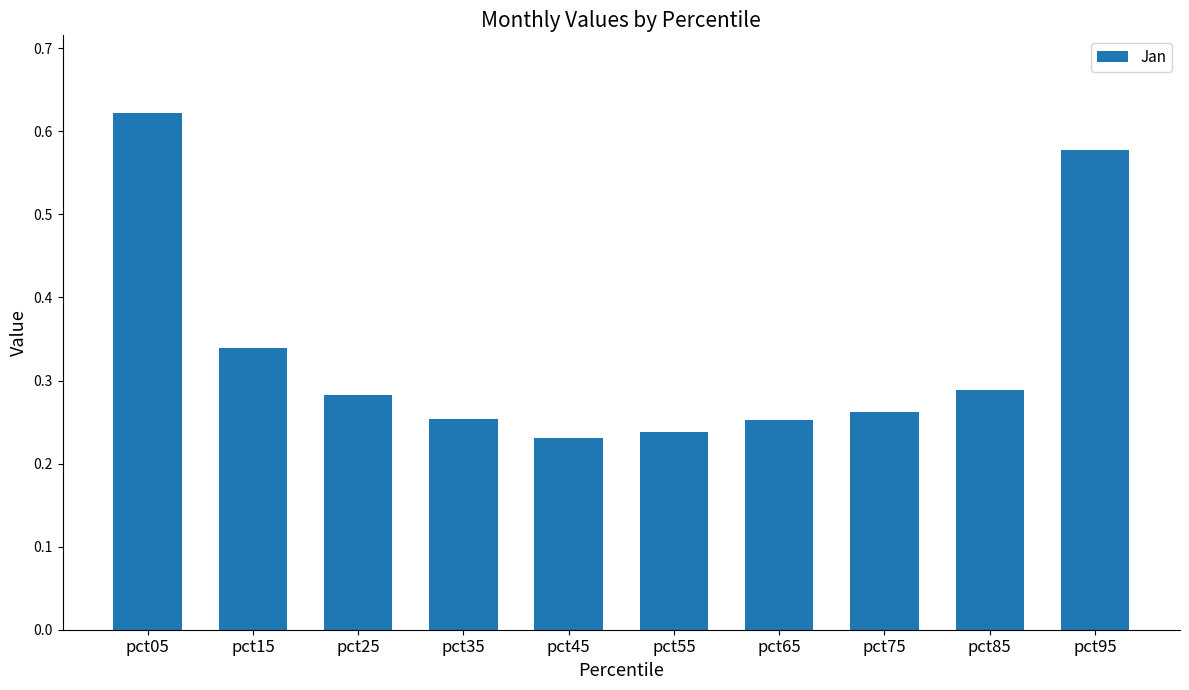

At which label is the value closest to 0?

pct45